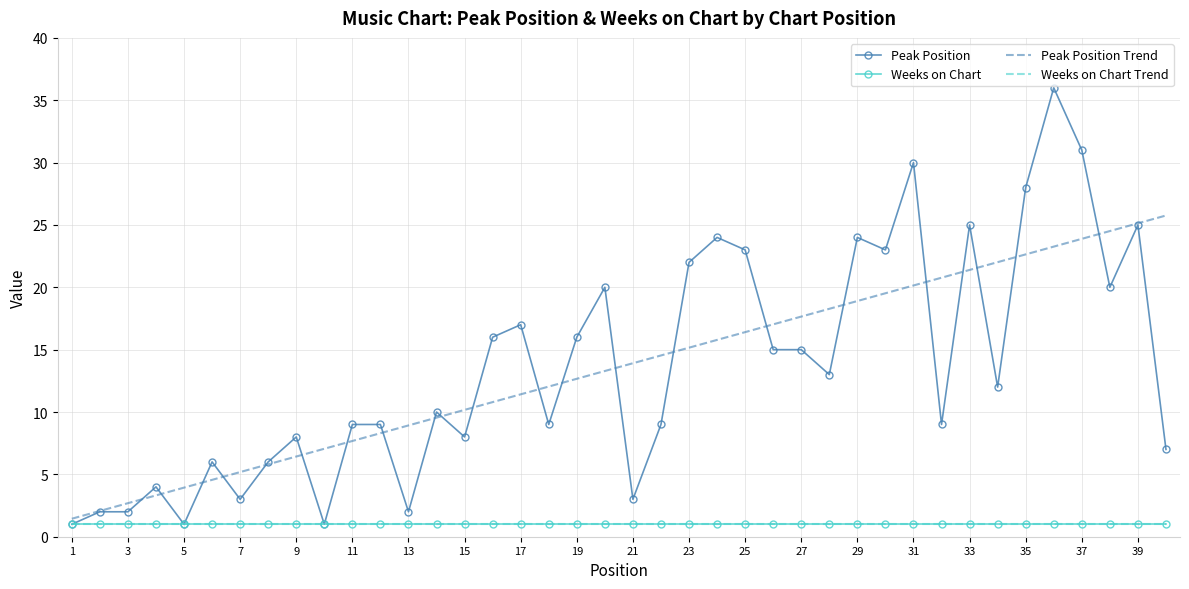

Which series has the widest spread of values?

Peak Position